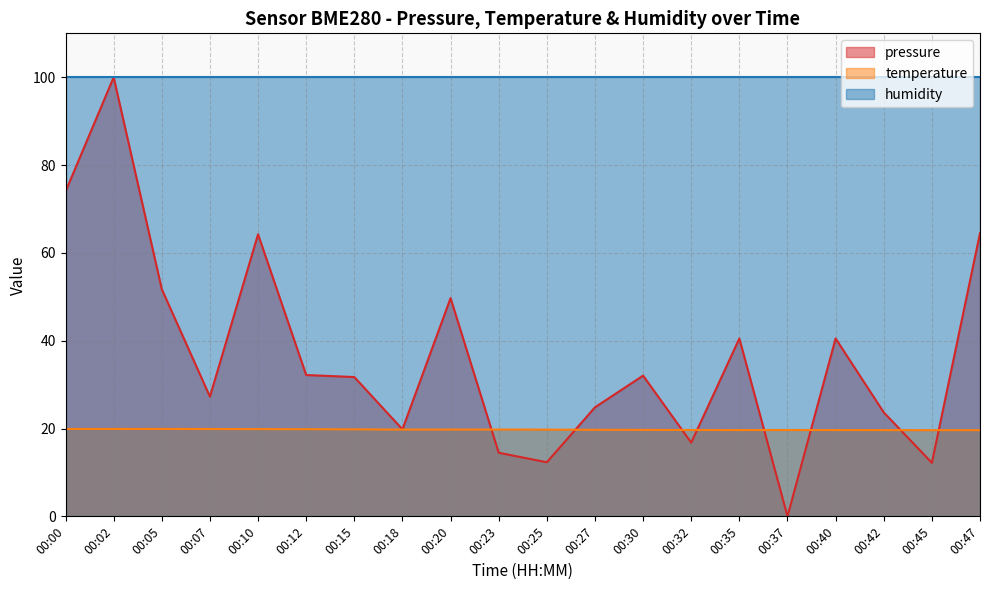

The value of temperature at 00:02 is 19.9. True or false?

True